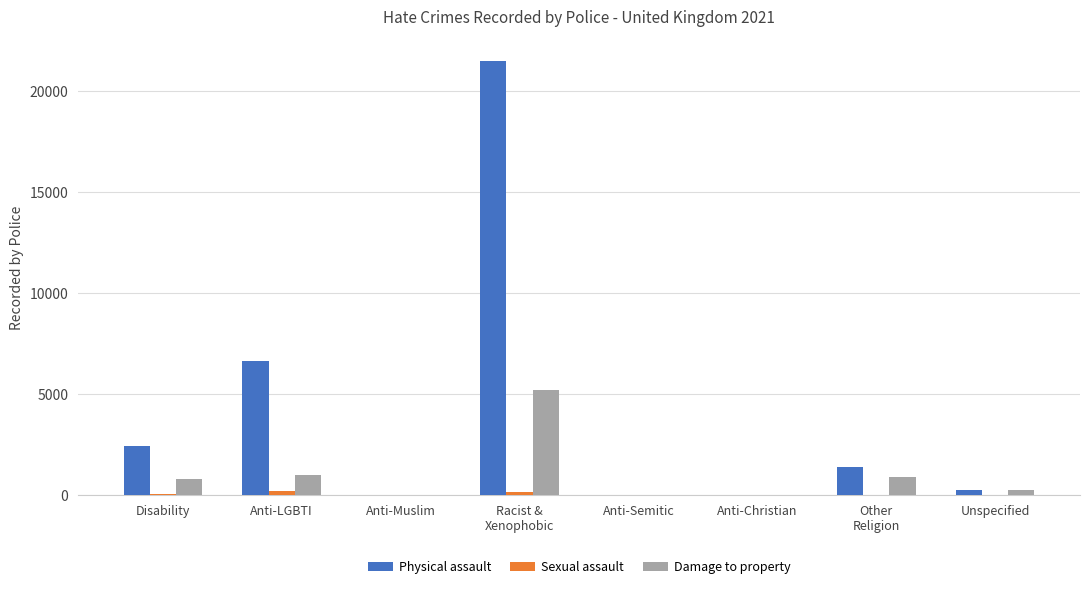

The value of Damage to property at Anti-Semitic is 0. True or false?

True